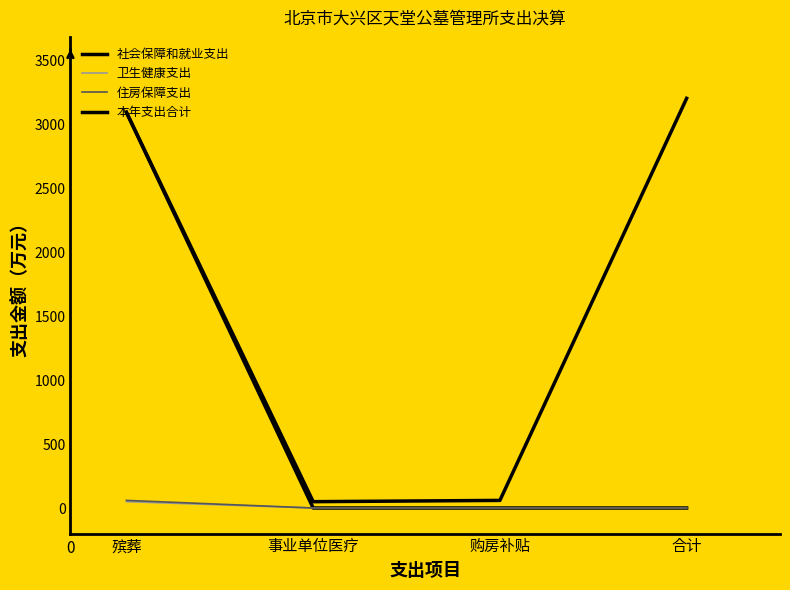

Where does the 本年支出合计 series first go above 3094?

殡葬